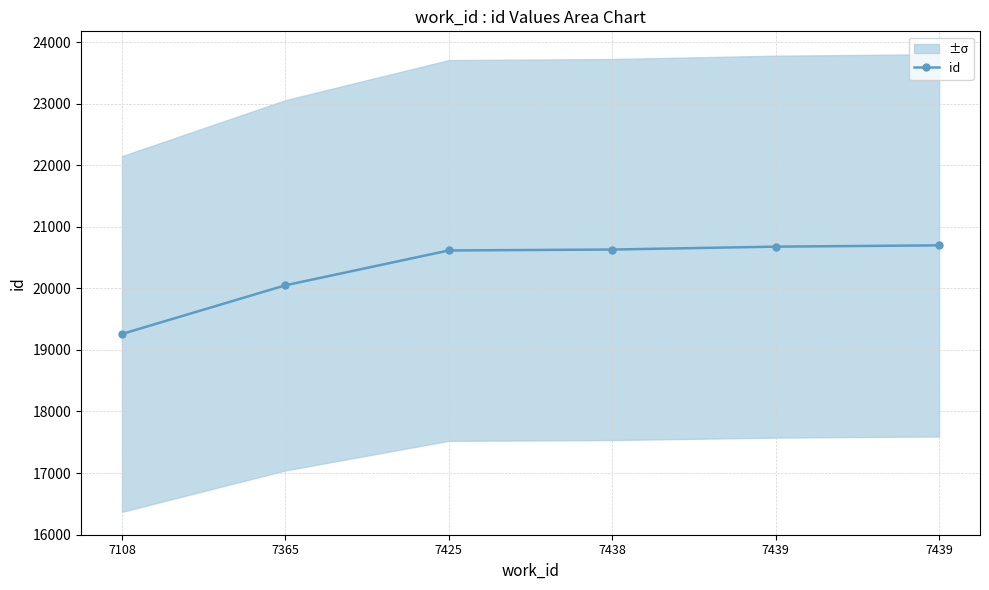

What is the smallest value displayed?

19258